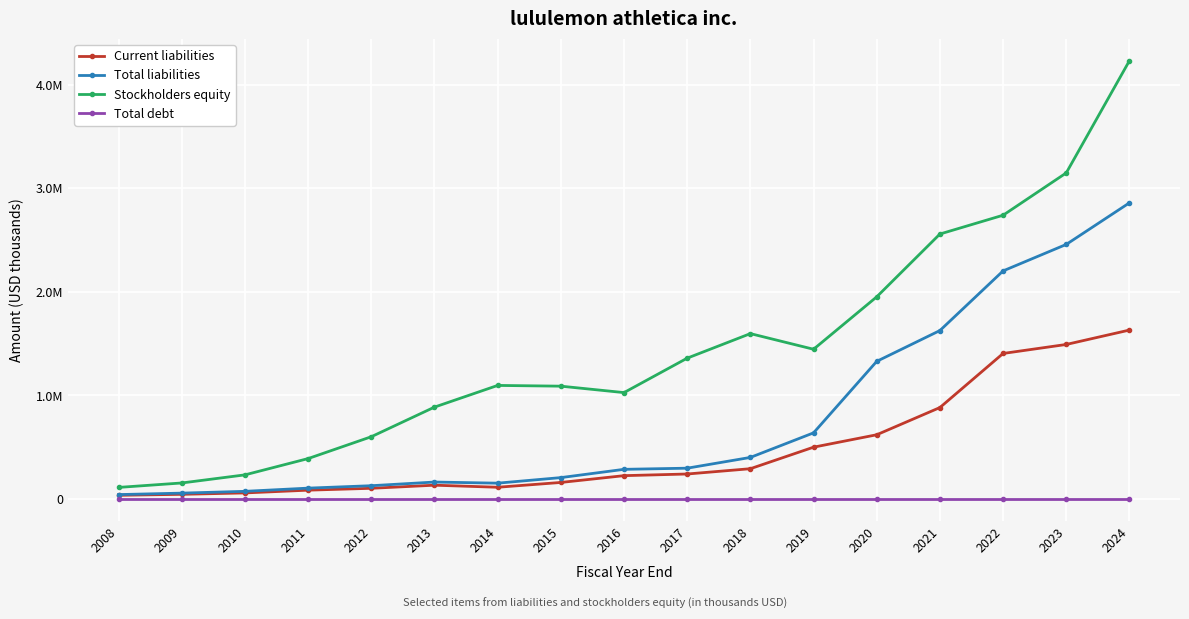

What are all the series names shown in the legend?

Current liabilities, Total liabilities, Stockholders equity, Total debt